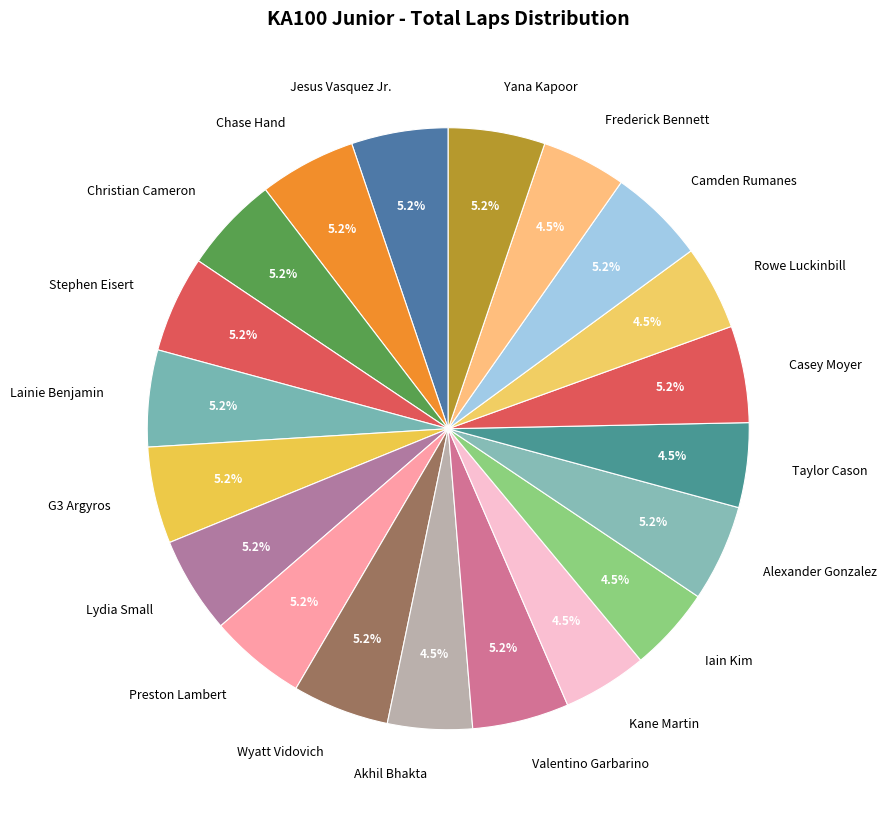

To the nearest percent, what percentage of the pie is Chase Hand?

5%